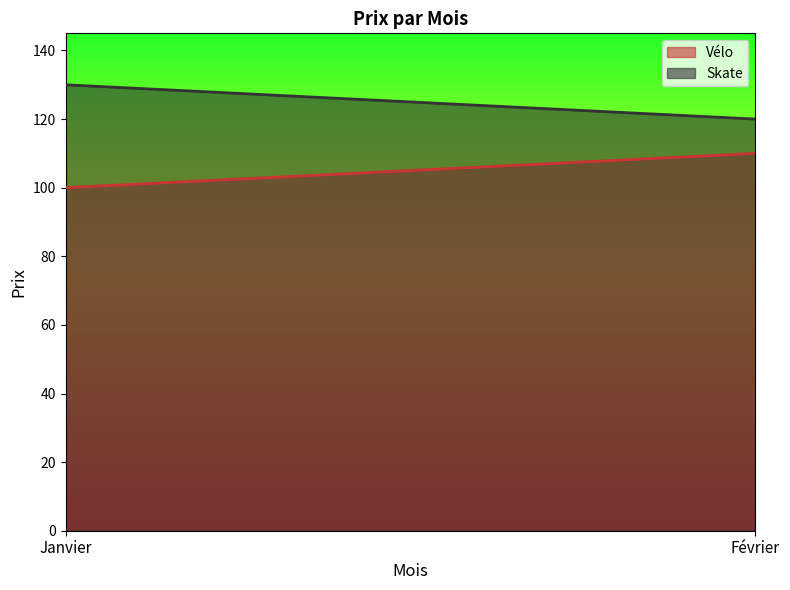

Which series changed the most between Janvier and Février?

Vélo